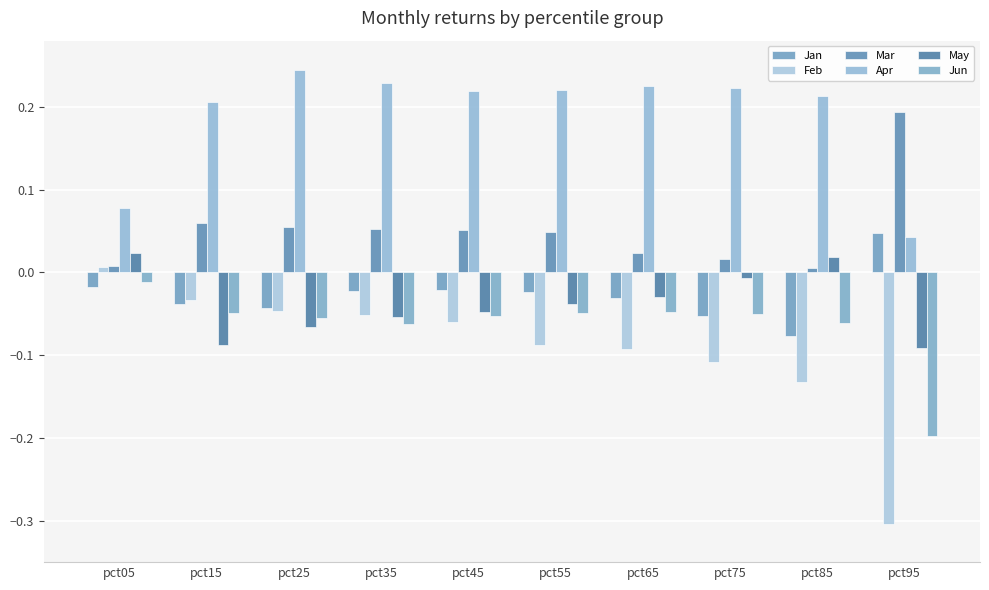

Are the bars grouped side by side (vs. stacked)?

Yes